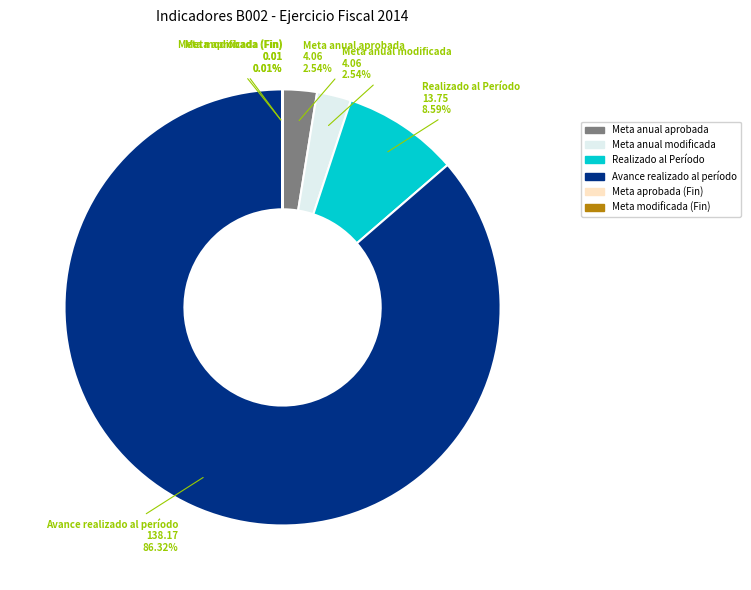

Which has a higher value, Realizado al Período or Meta anual aprobada?

Realizado al Período